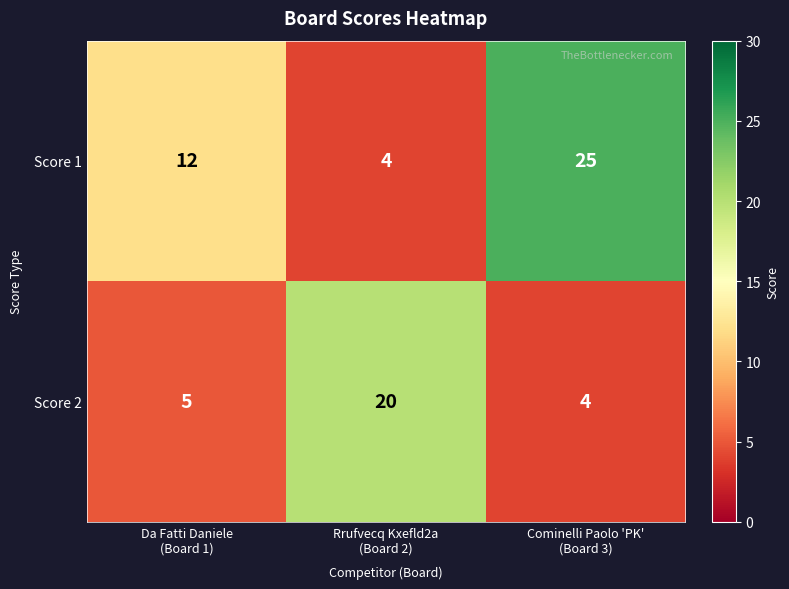

At how many categories does at least one series exceed 9?

3